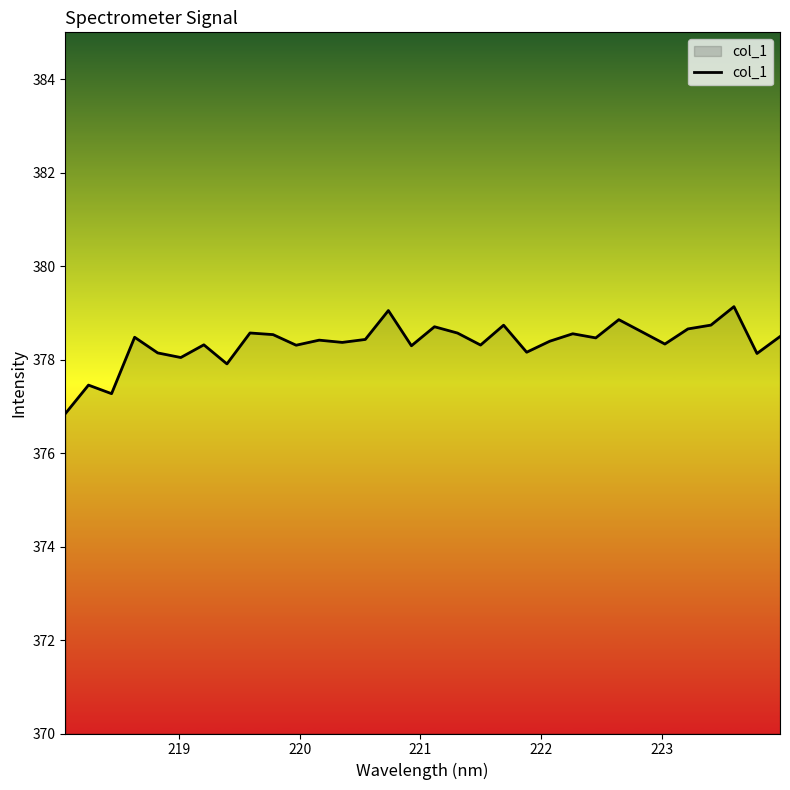

What is the difference between the maximum and minimum values?

2.3